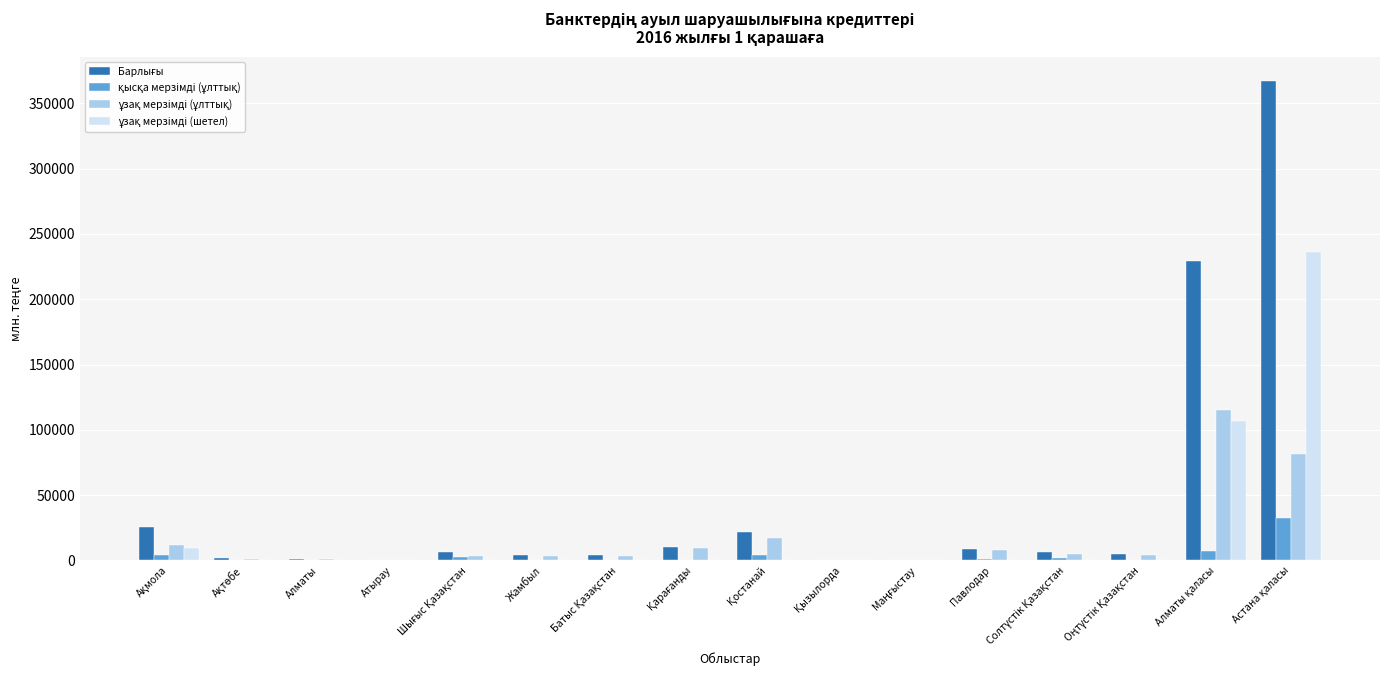

How many series are shown in this chart?

4